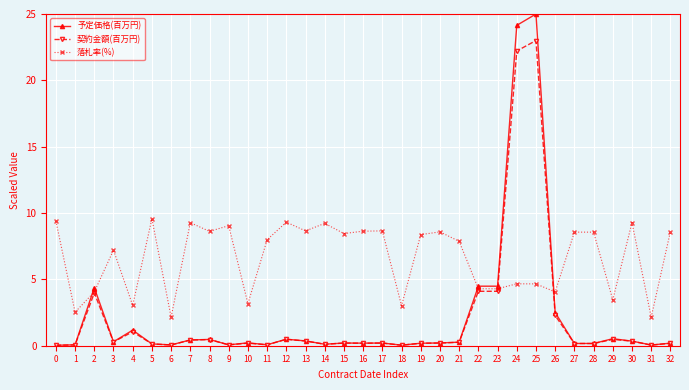

What is the lowest value of the 落札率(%) series?

2.1